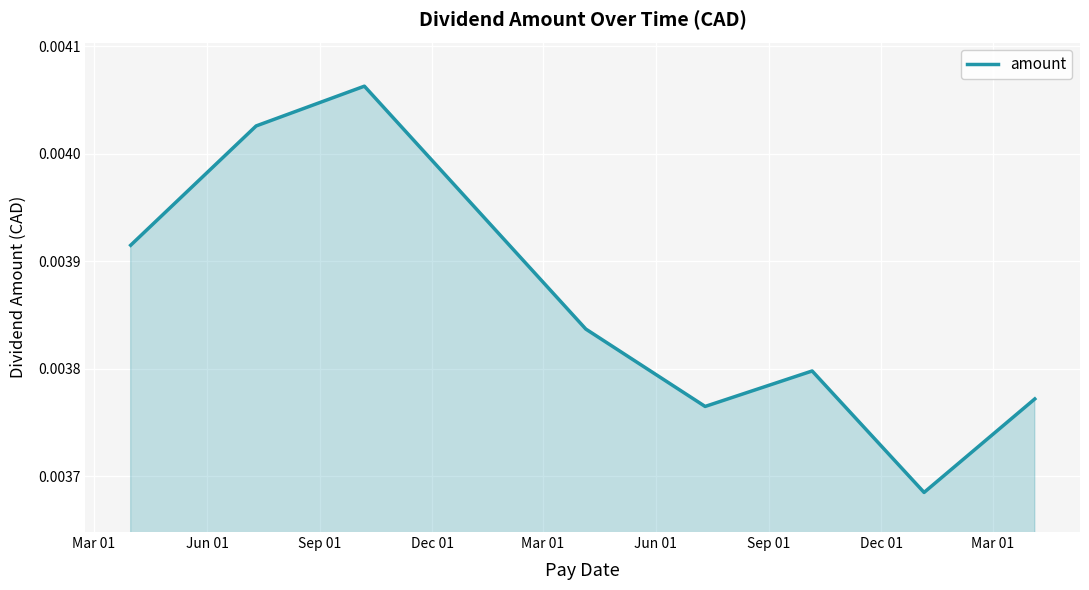

True or false: there are more than 2 points higher than both neighbors.

False